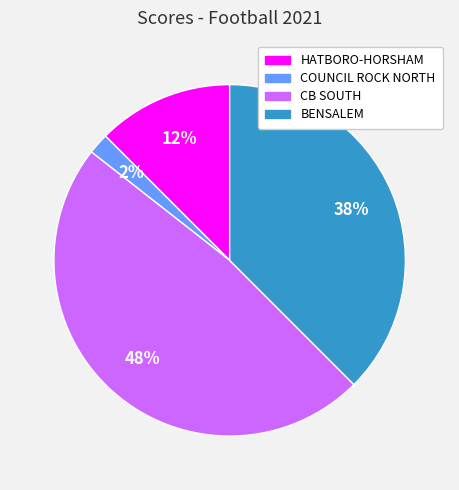

Which category has the smallest portion of the pie?

COUNCIL ROCK NORTH